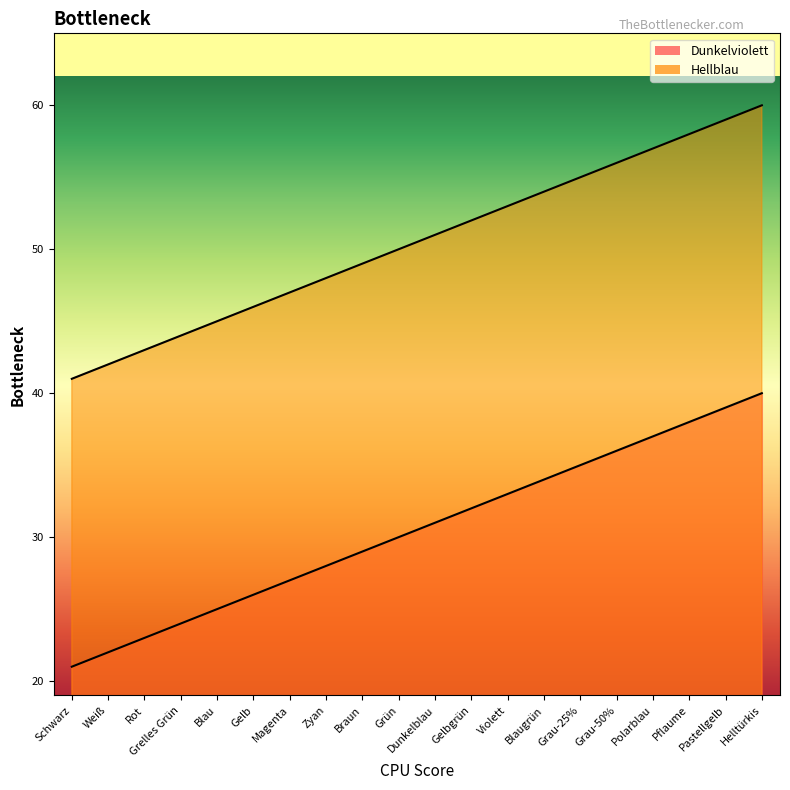

List the series in order of their overall mean, highest first.

Hellblau, Dunkelviolett